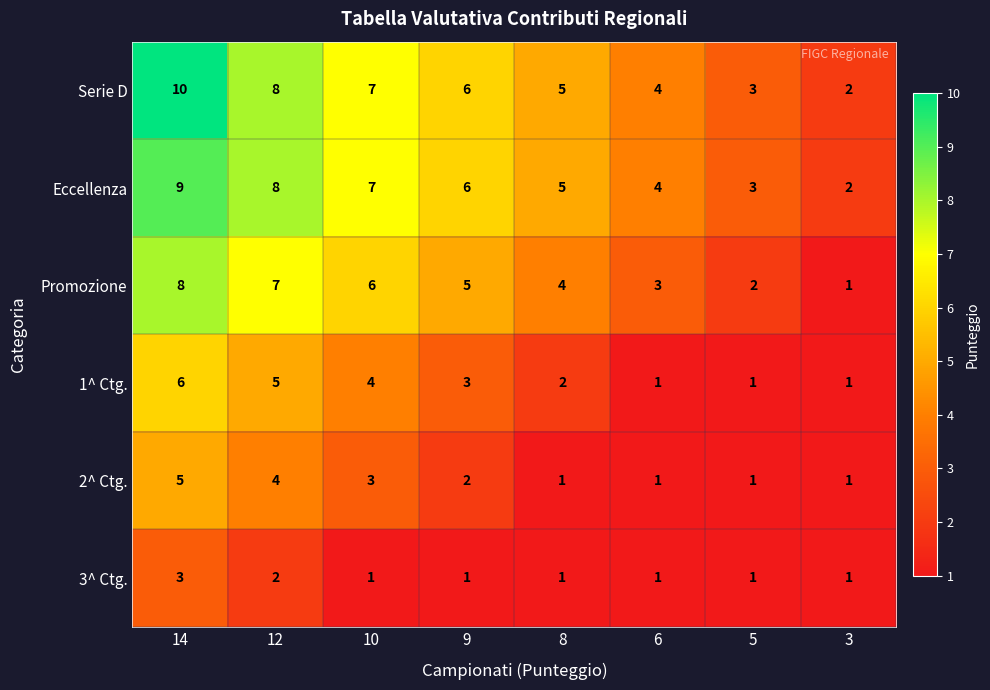

Which series has the largest range (max minus min)?

Serie D